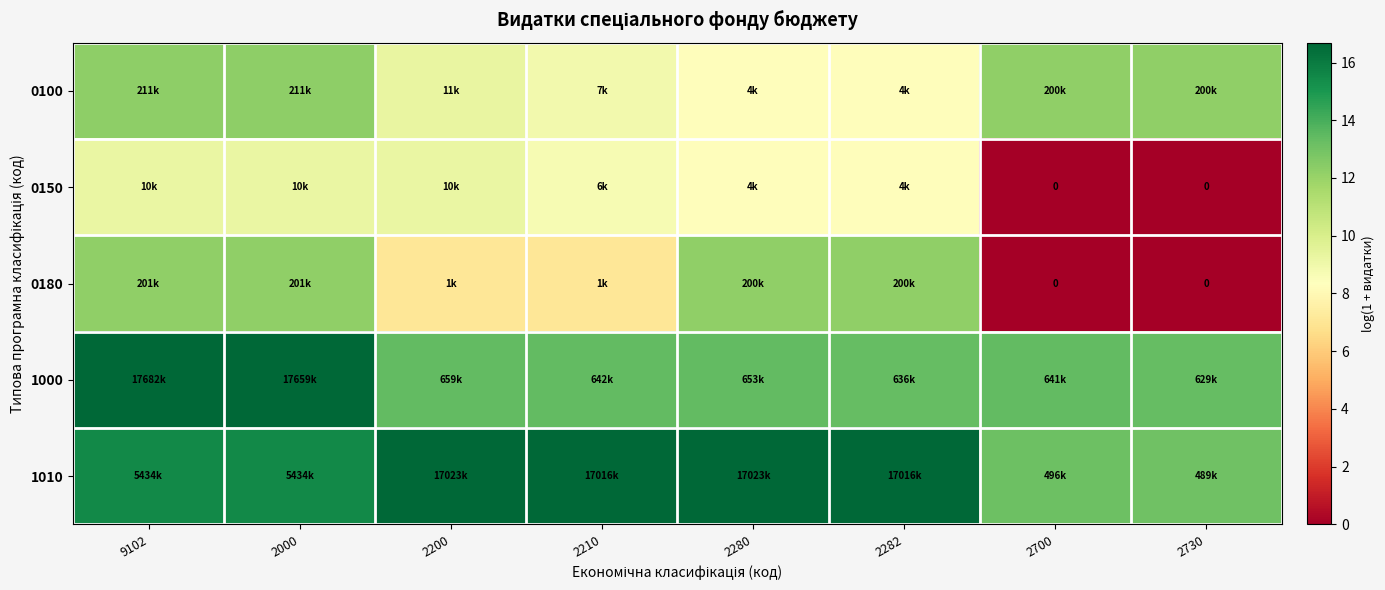

Is it true that 0100 equals 4.7 at 2200?

False